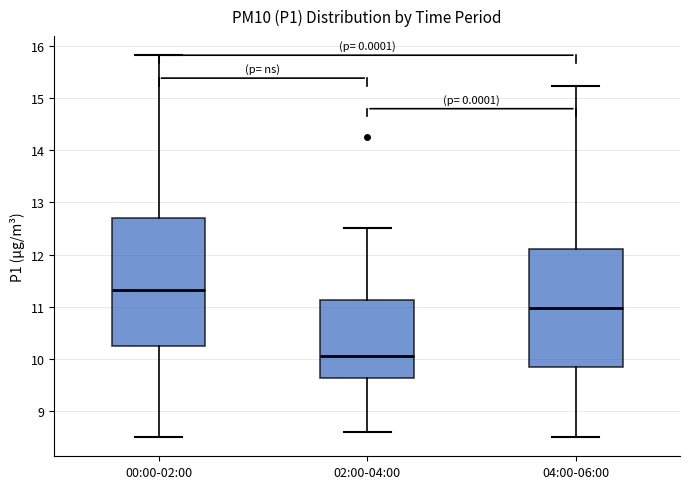

Where does the upper whisker of the box for 00:00-02:00 end on the y-axis? The values are not printed on the chart, so give them approximately, as read against the axis.

15.8